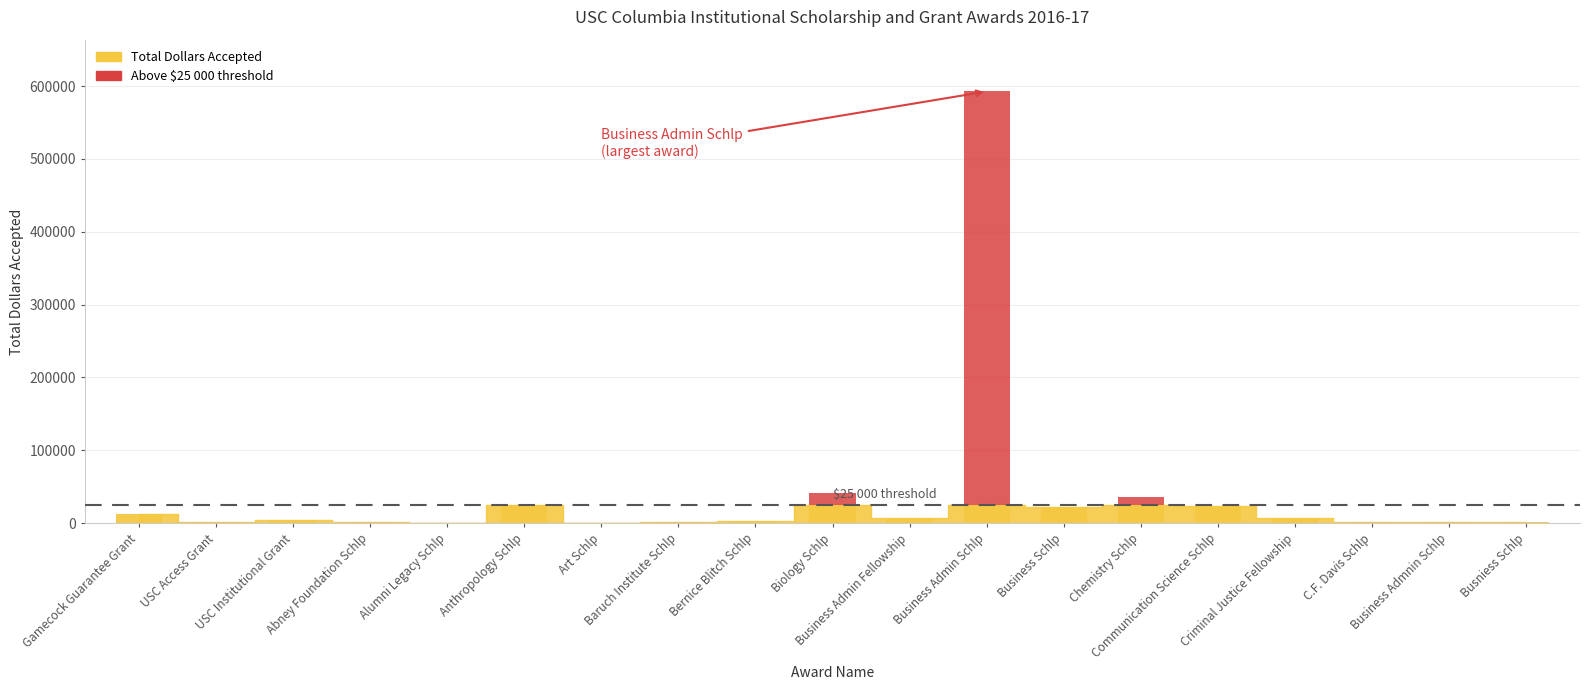

What is the label of the 9th bar from the right?

Business Admin Fellowship